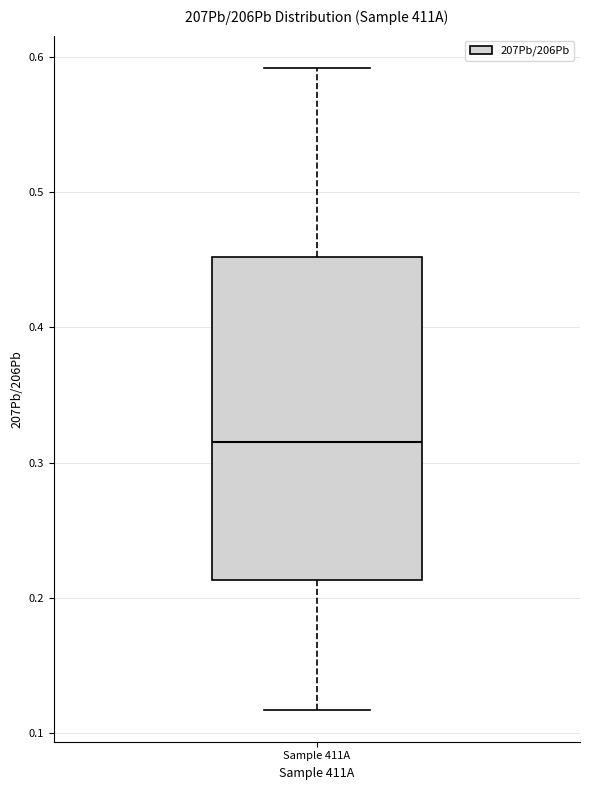

Transcribe this box plot: give where the median line is, the range the box spans, and where the two whiskers end, as read against the y-axis. The values are not printed on the chart, so give them approximately, as read against the axis.

median 0.32, box 0.21 to 0.45, whiskers 0.12 to 0.59